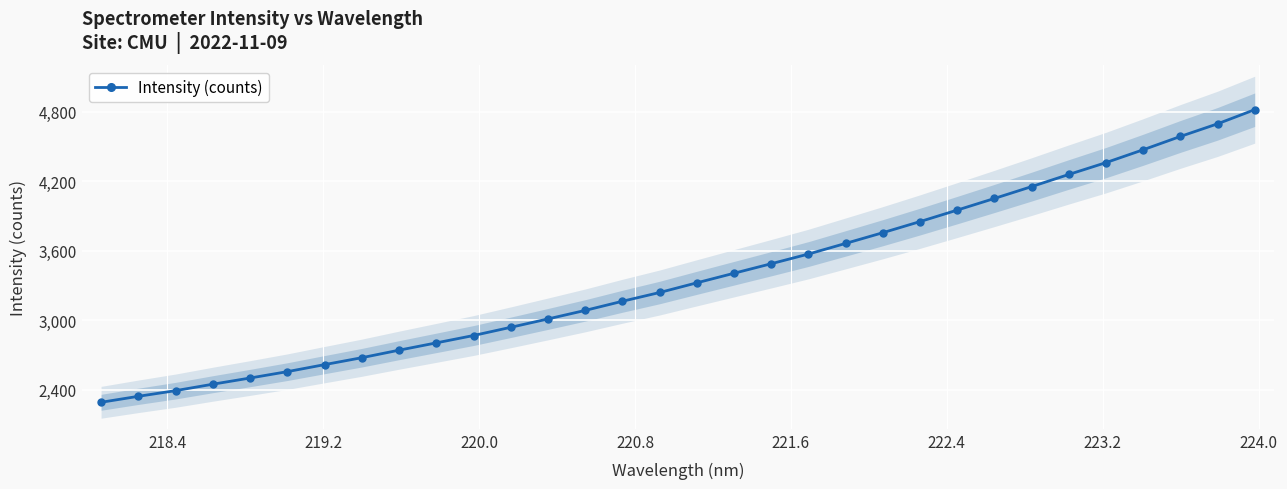

What is the value of the 15th point from the left?

3163.2